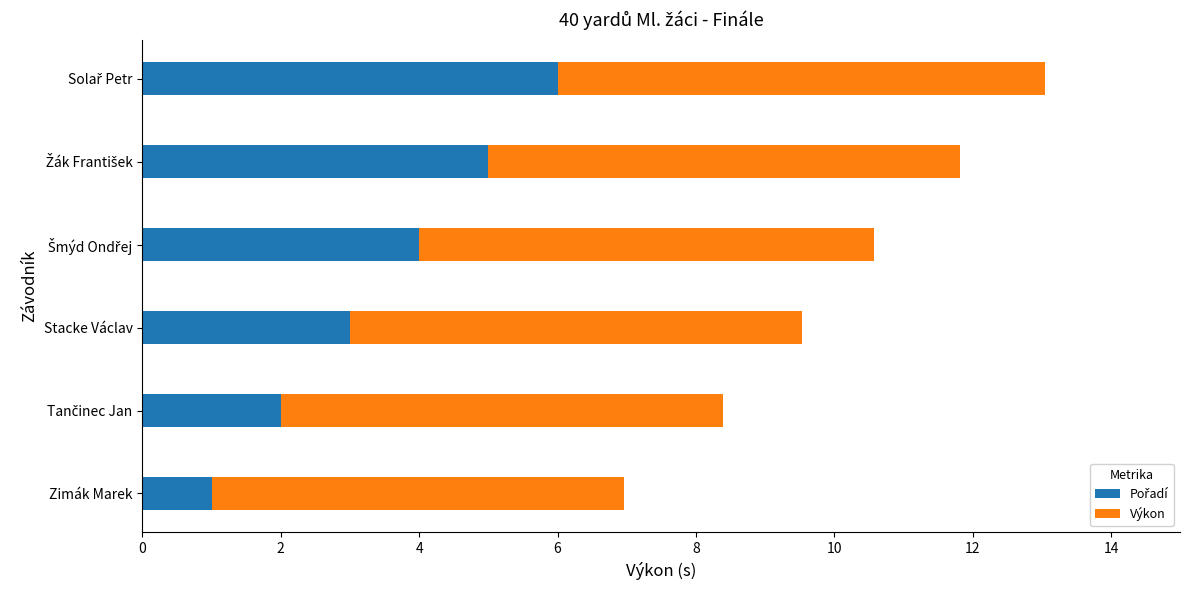

What is the difference between the maximum and minimum values in the Pořadí series?

5.0